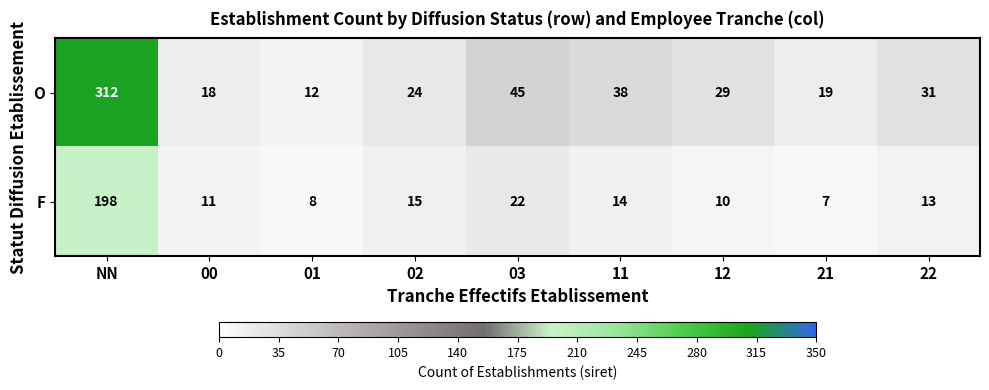

What is the sum of all O values?

528